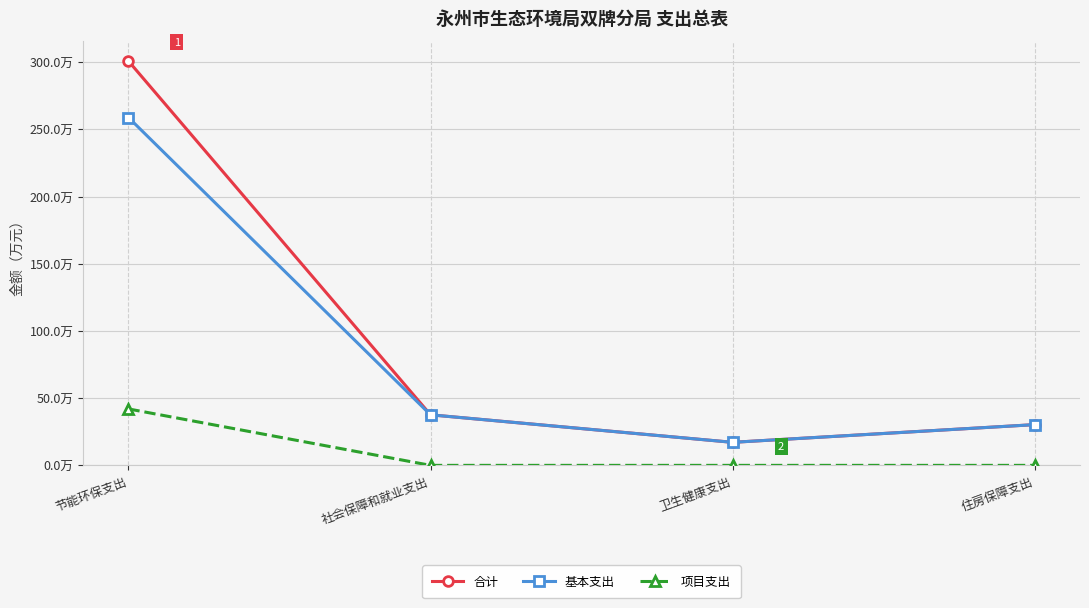

What is the spread (max minus min) of values at 住房保障支出?

30.3